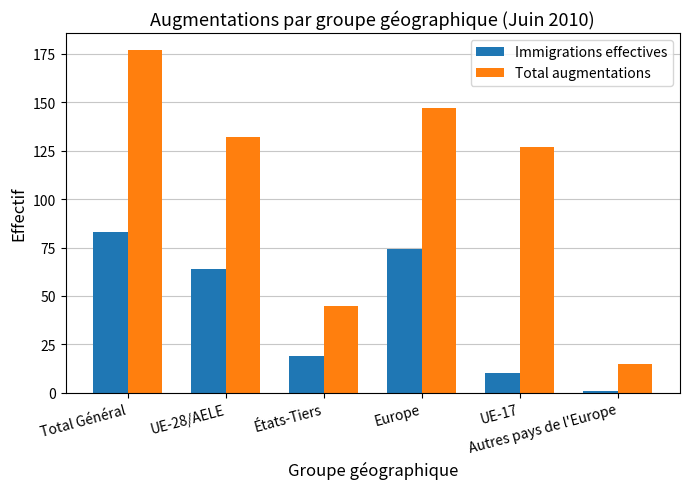

What are all the series names shown in the legend?

Immigrations effectives, Total augmentations